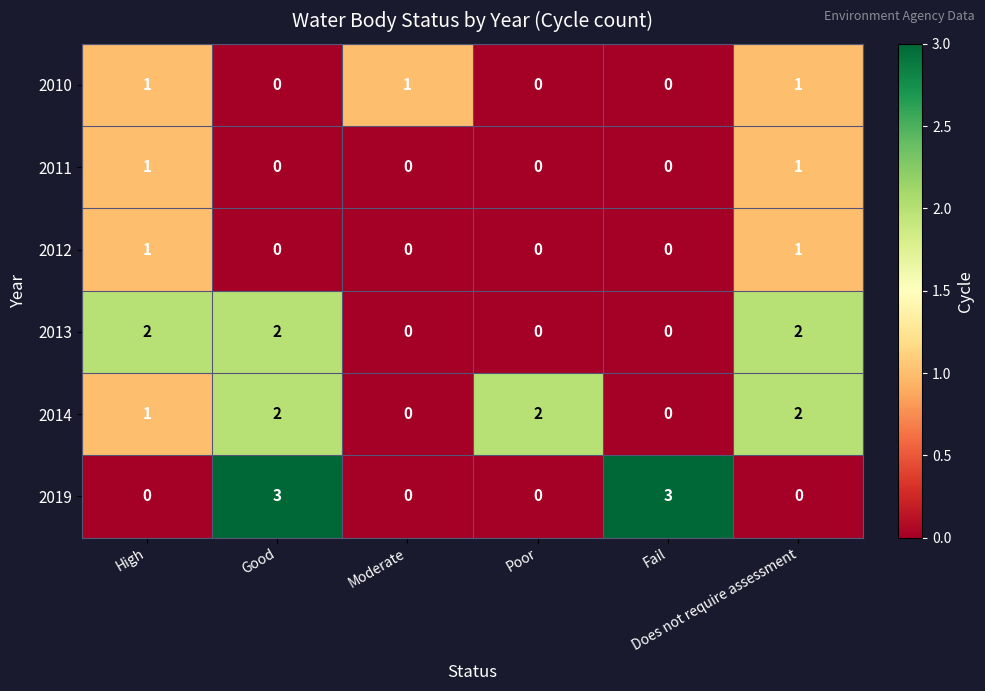

Which series has the widest spread of values?

2019